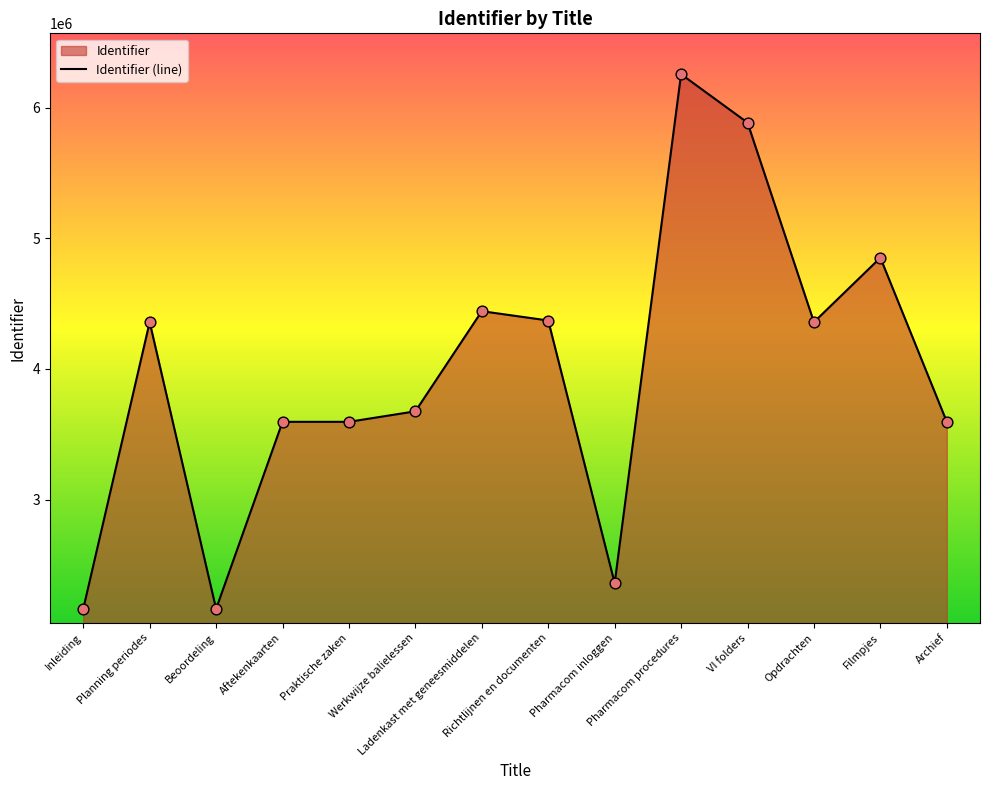

Between Praktische zaken and Opdrachten, which is larger?

Opdrachten